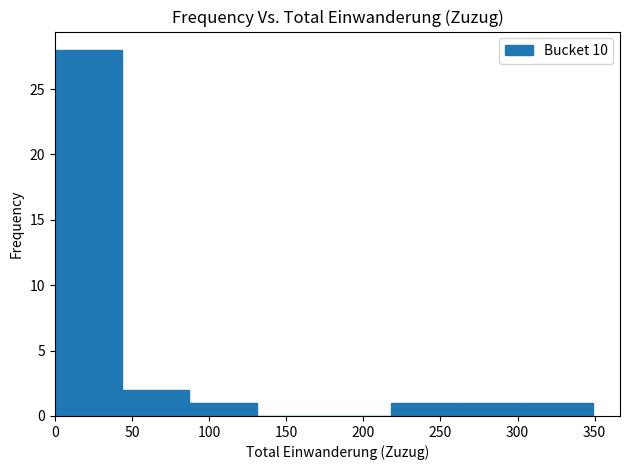

How tall is the bar that spans 260 to 305 on the x-axis? Neither the bar edges nor the heights are printed on the chart, so give them approximately, as read against the axes.

1